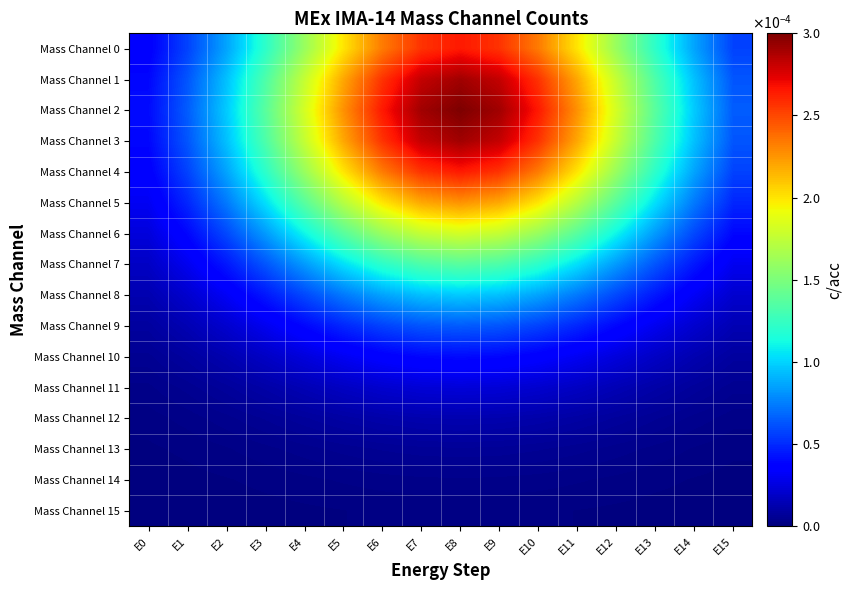

At which category is the sum across all series the highest?

E8